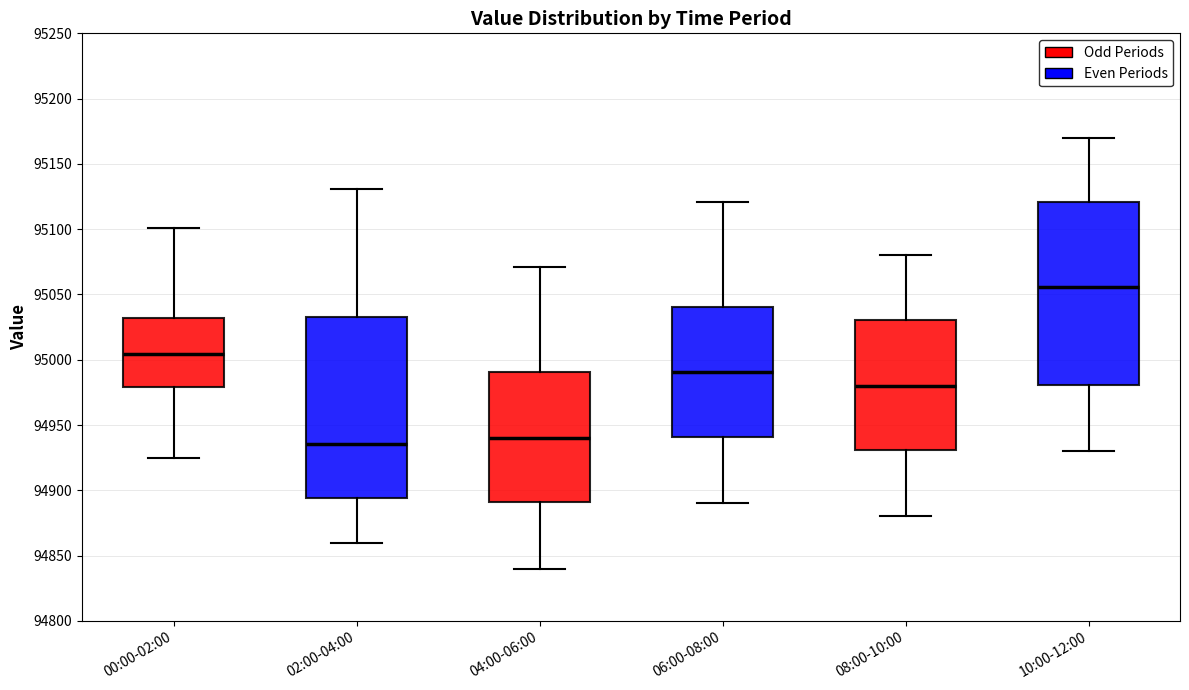

Where is the lower edge of the box for 04:00-06:00 on the y-axis? The values are not printed on the chart, so give them approximately, as read against the axis.

94890